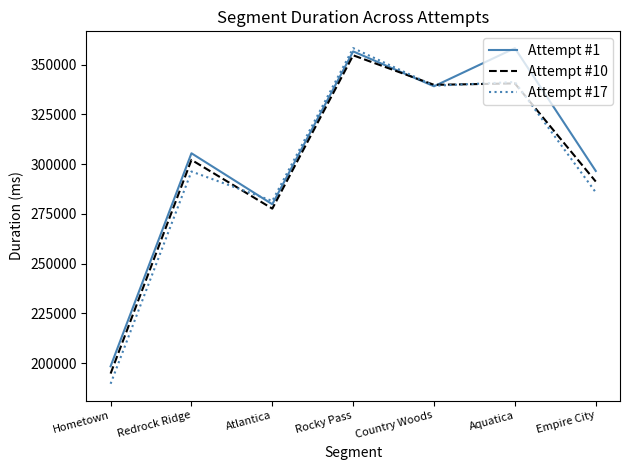

At which category is the sum across all series the highest?

Rocky Pass